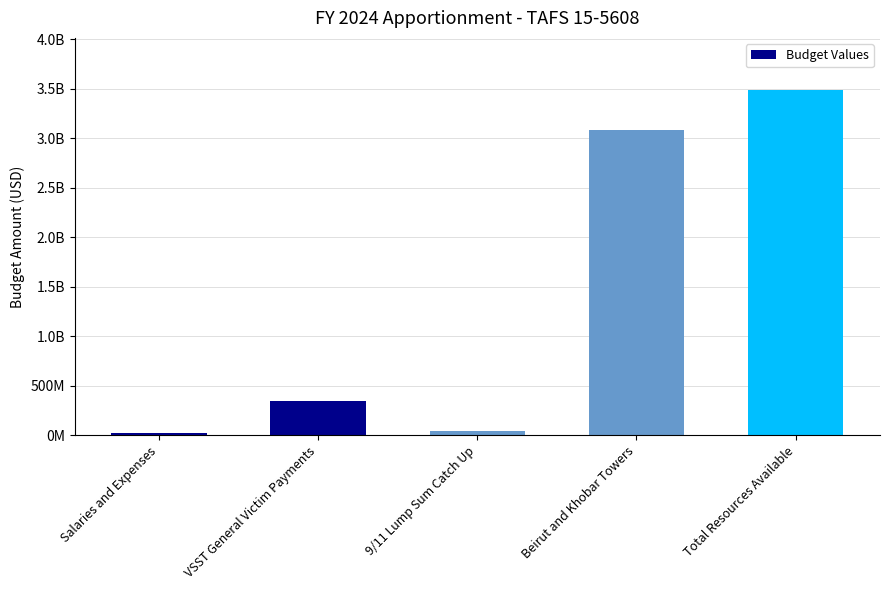

Are the bars grouped side by side (vs. stacked)?

No